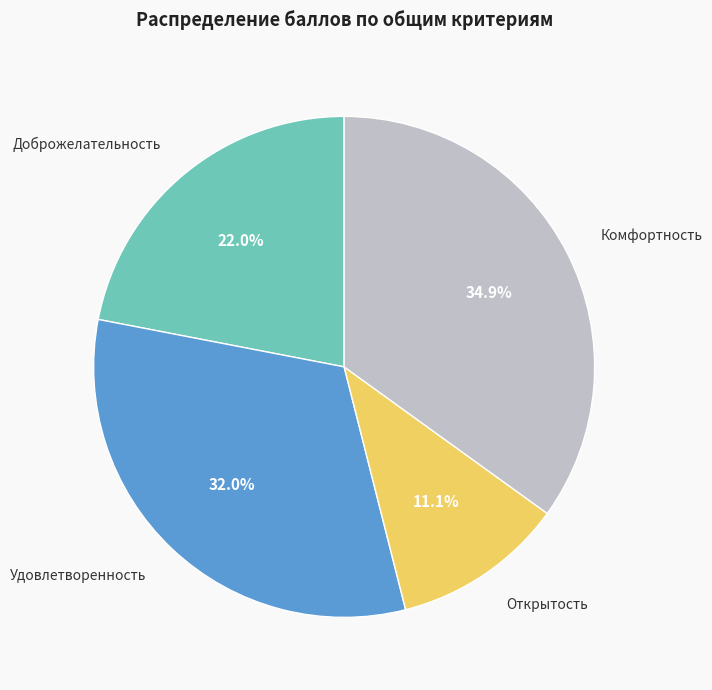

How many slices are in this pie chart?

4